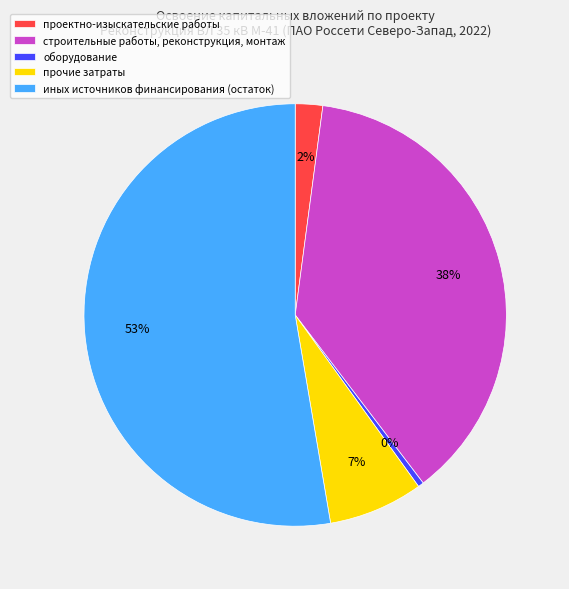

What is the ratio of the value at проектно-изыскательские работы to the value at прочие затраты?

0.3